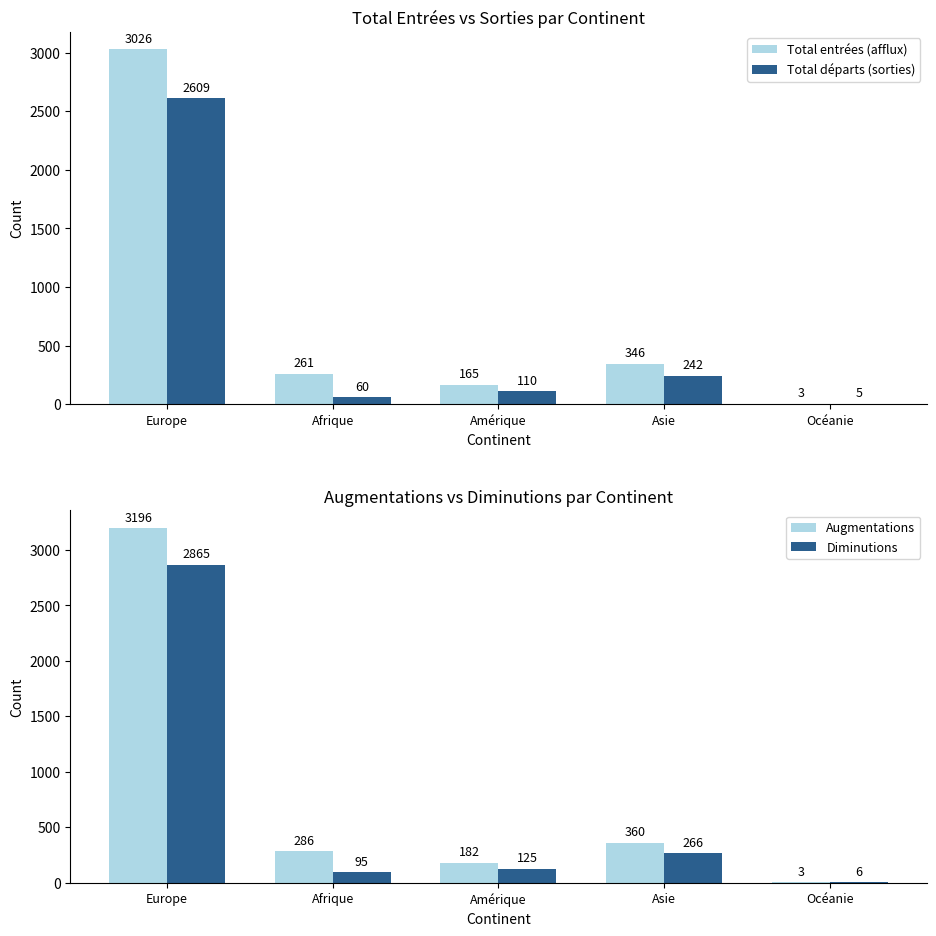

Which series has the largest total across all categories?

Augmentations